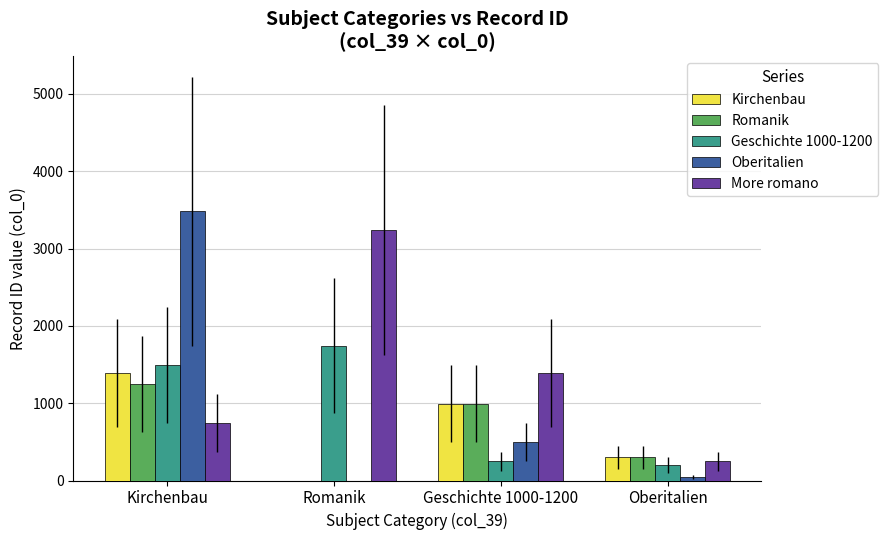

Does the chart contain stacked bars?

No